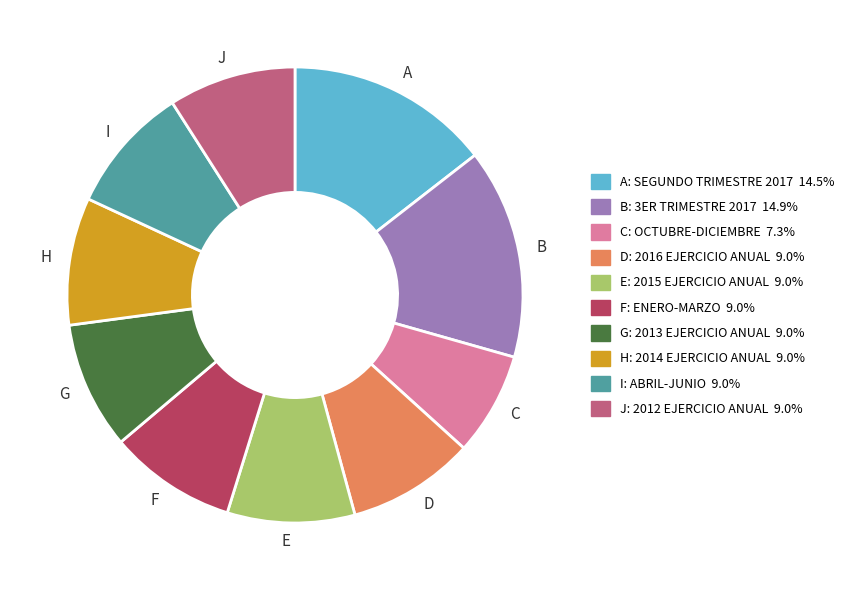

Do C and A together represent more than half of the pie?

No